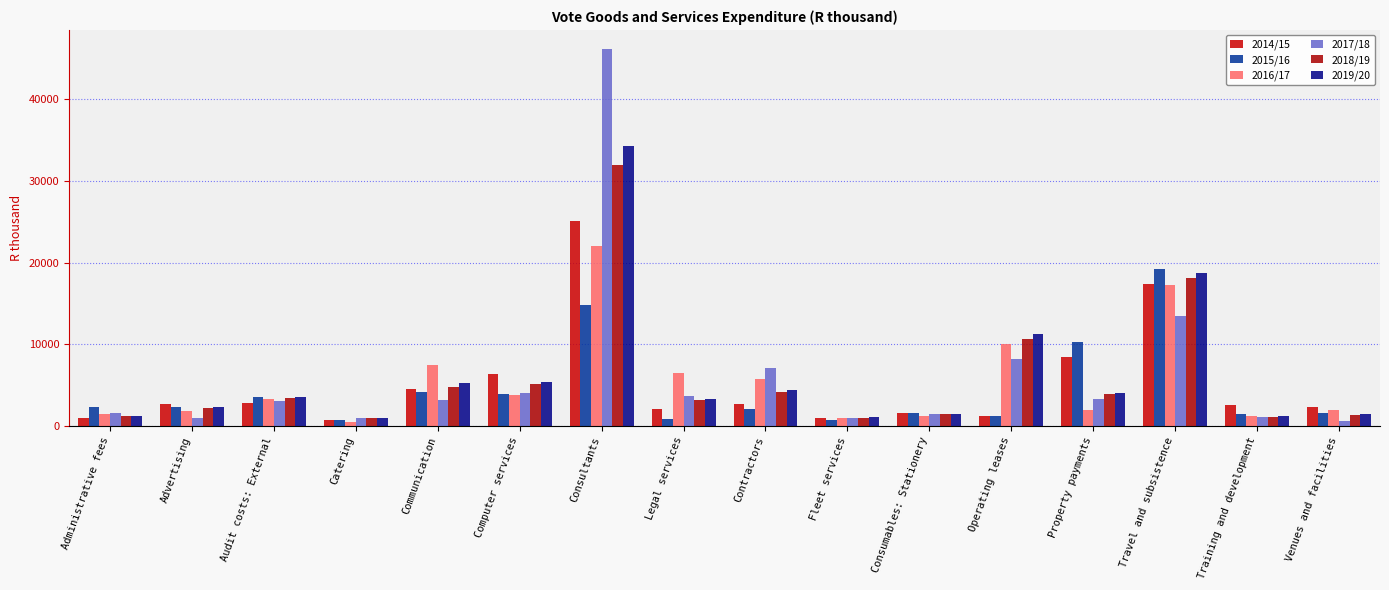

The value of 2019/20 at Training and development is 1784. True or false?

False